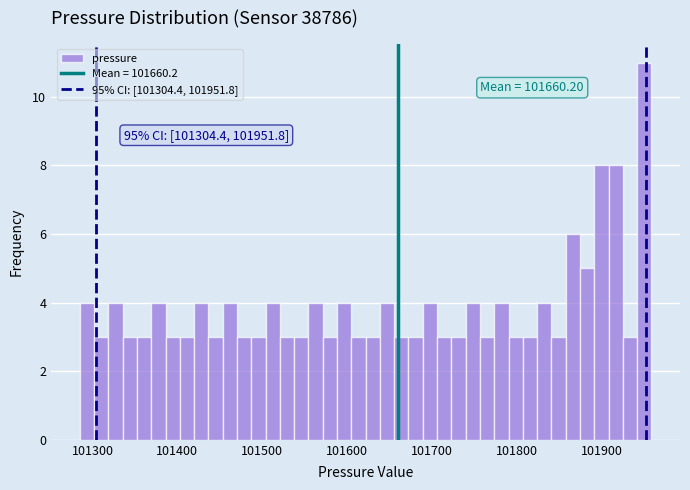

Around what value on the x-axis is the tallest bar? Give the approximate position of its centre, as read against the axis.

101950